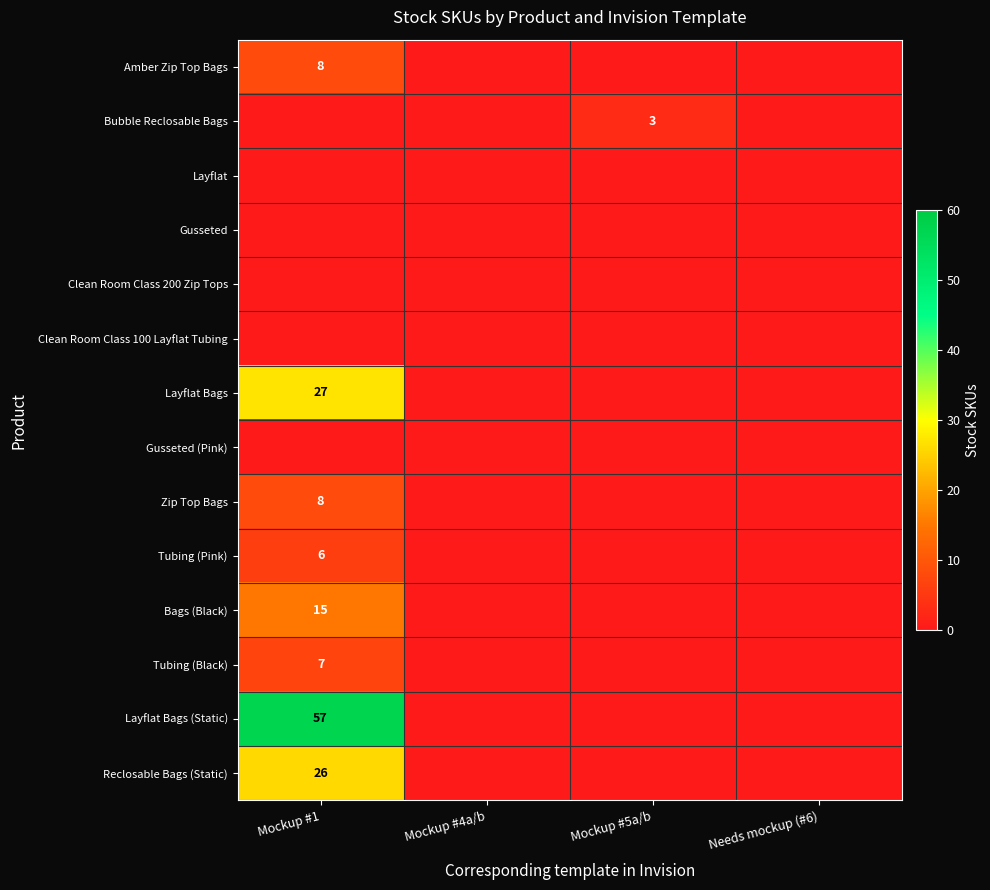

The Reclosable Bags (Static) series shows 26 at Mockup #1. True or false?

True